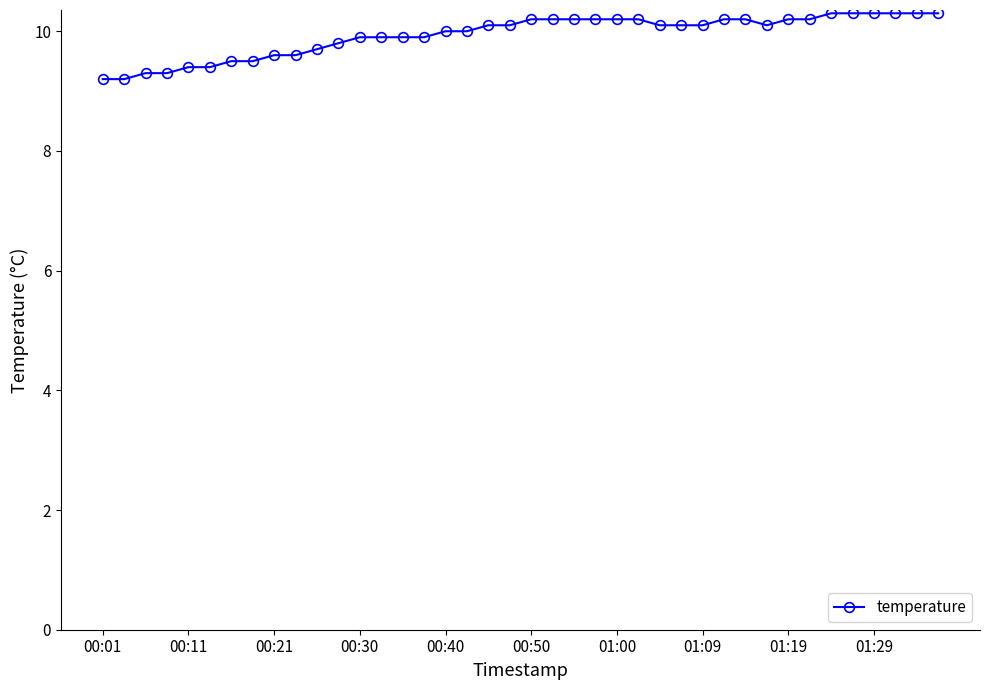

What is the value of the 9th point from the left?

9.6